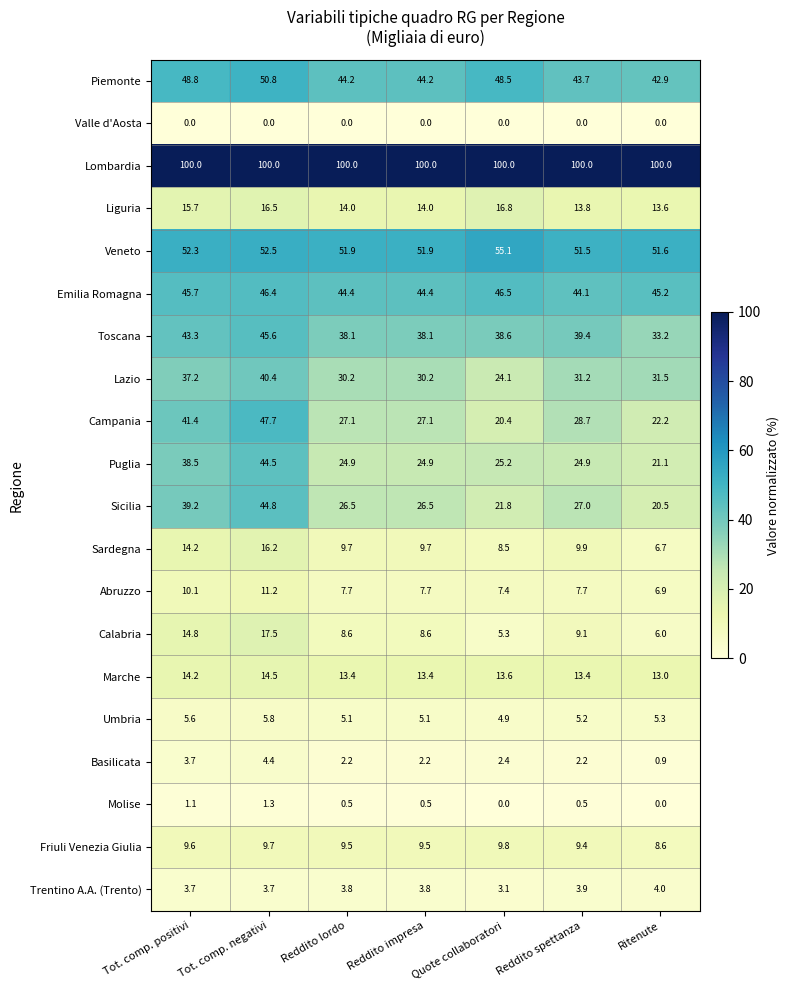

List the series in order of their peak value, highest first.

Lombardia, Veneto, Piemonte, Campania, Emilia Romagna, Toscana, Sicilia, Puglia, Lazio, Calabria, Liguria, Sardegna, Marche, Abruzzo, Friuli Venezia Giulia, Umbria, Basilicata, Trentino A.A. (Trento), Molise, Valle d'Aosta